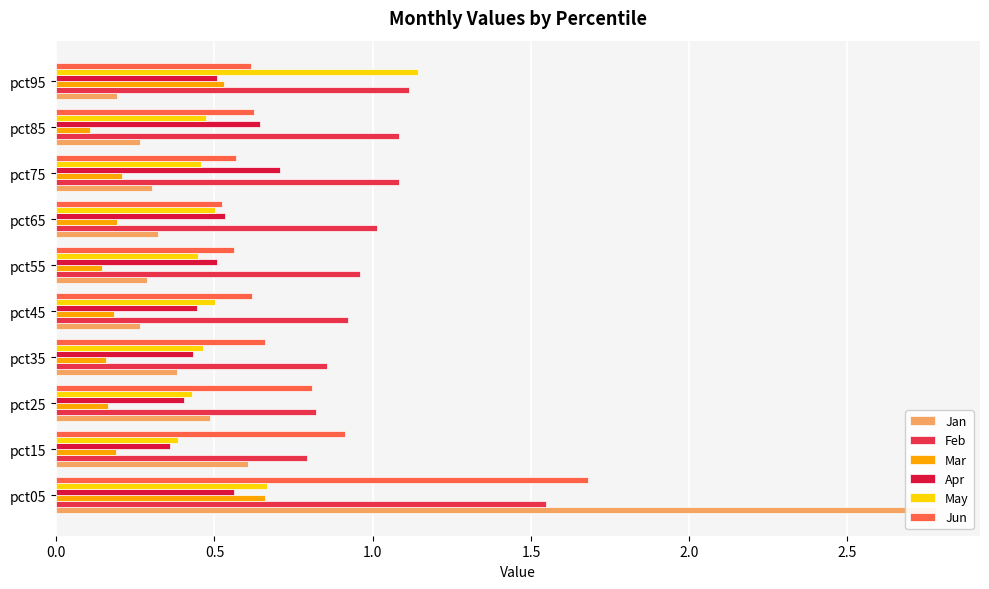

Rank the series by their maximum value, from highest to lowest.

Jan, Jun, Feb, May, Apr, Mar